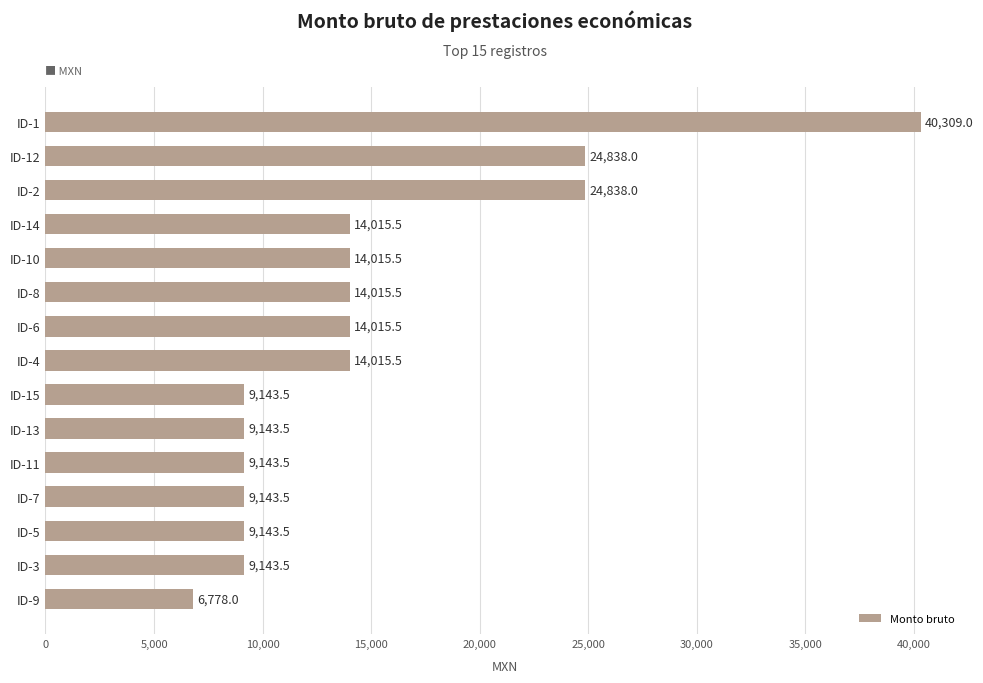

What is the difference between the values at ID-14 and ID-15?

4872.0